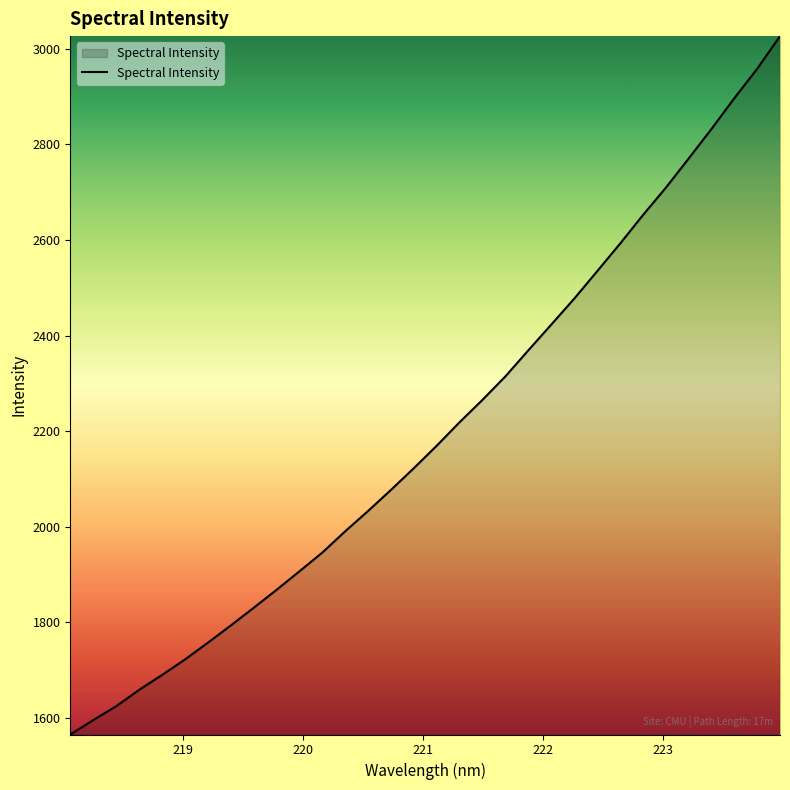

What is the difference between the maximum and minimum values?

1460.7